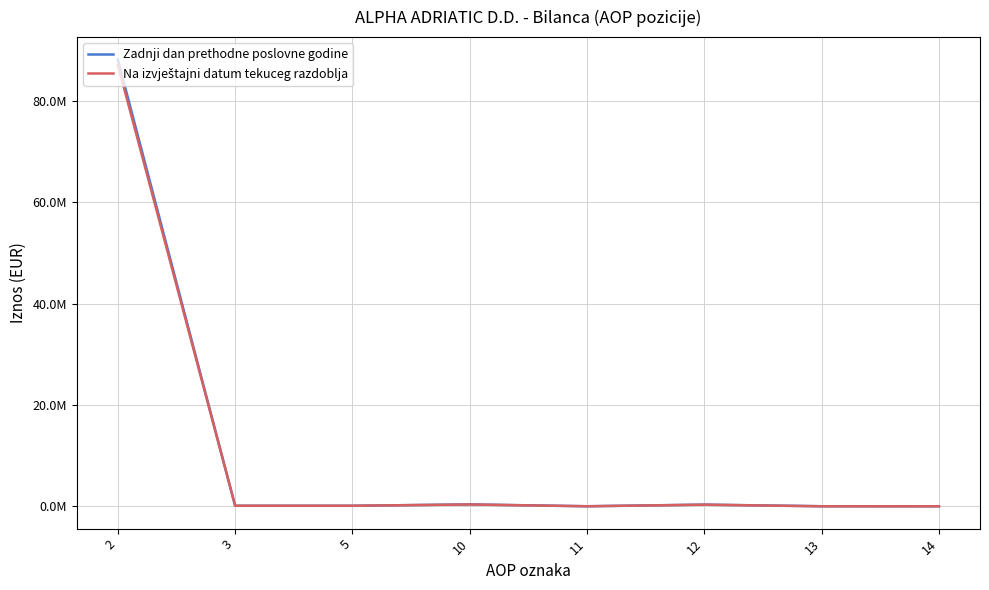

Is this an area chart (filled region under the line)?

No